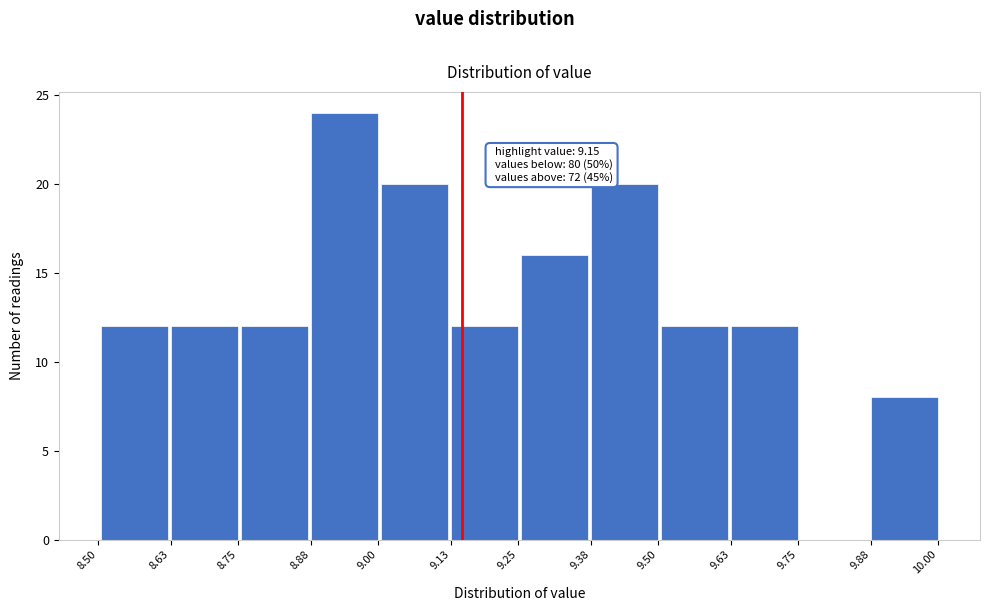

Over which range of the x-axis is the bar tallest?

8.88 to 9.00